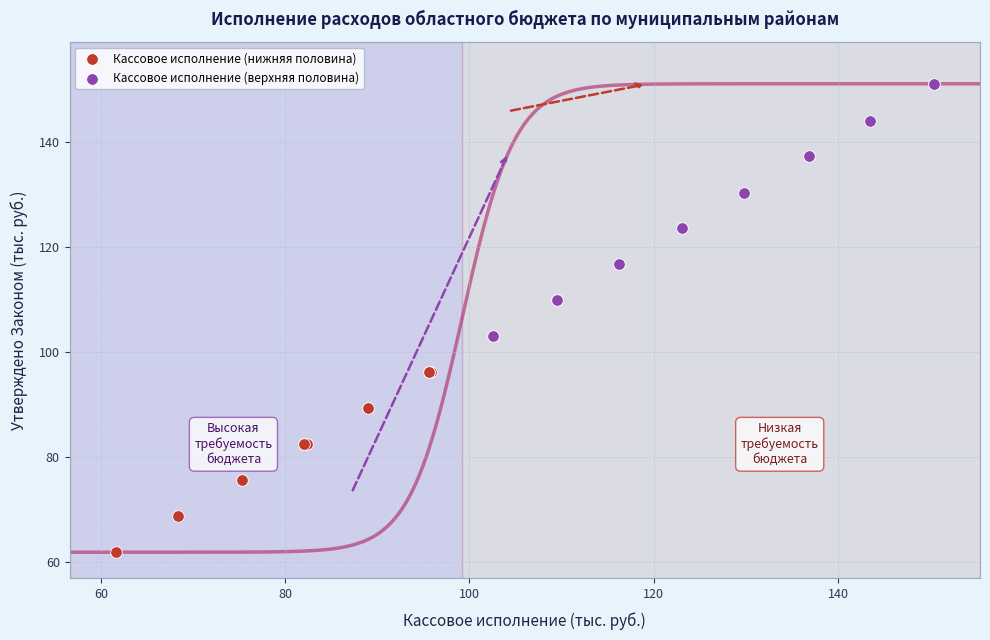

Which series has the widest spread of Y values?

Кассовое исполнение (верхняя половина)